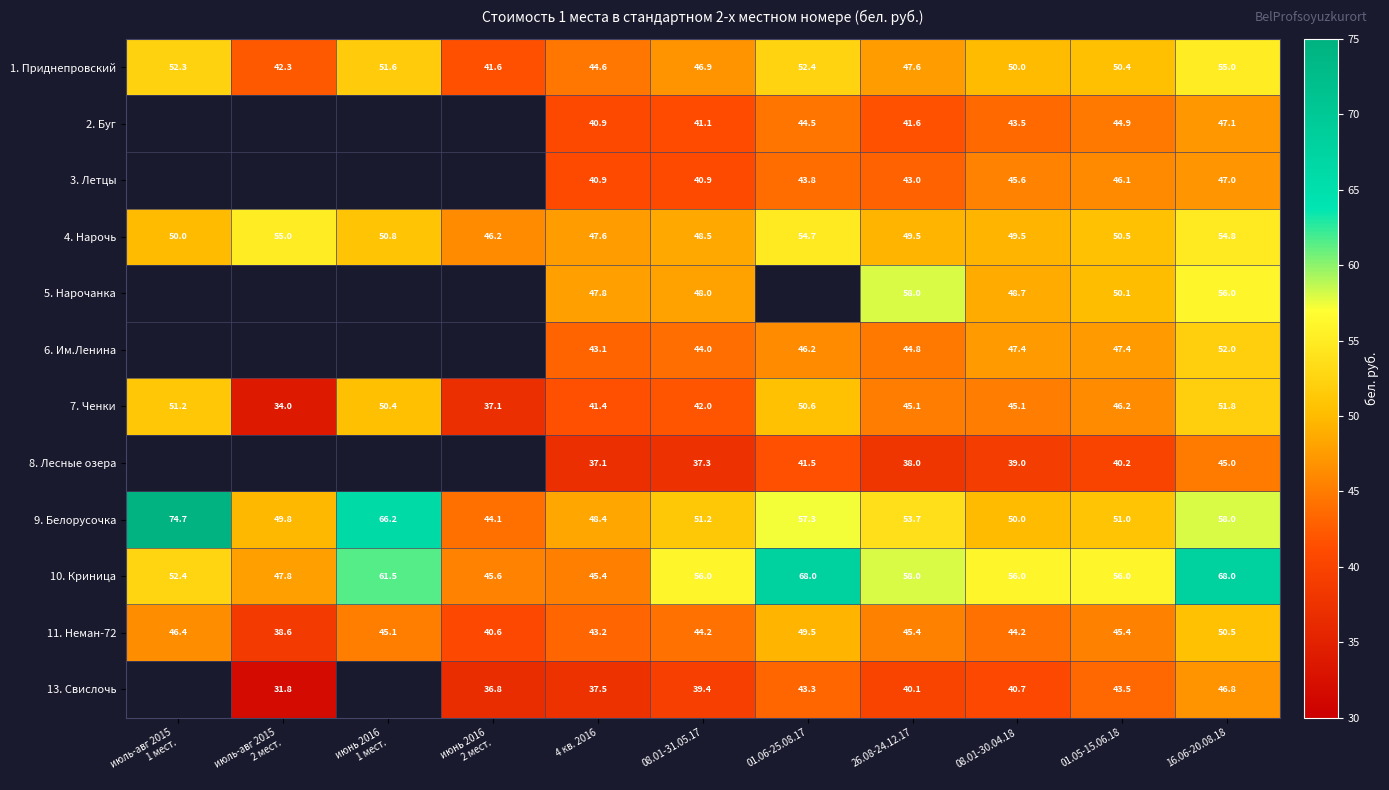

The value of 7. Ченки at 16.06-20.08.18 is 51.8. True or false?

True